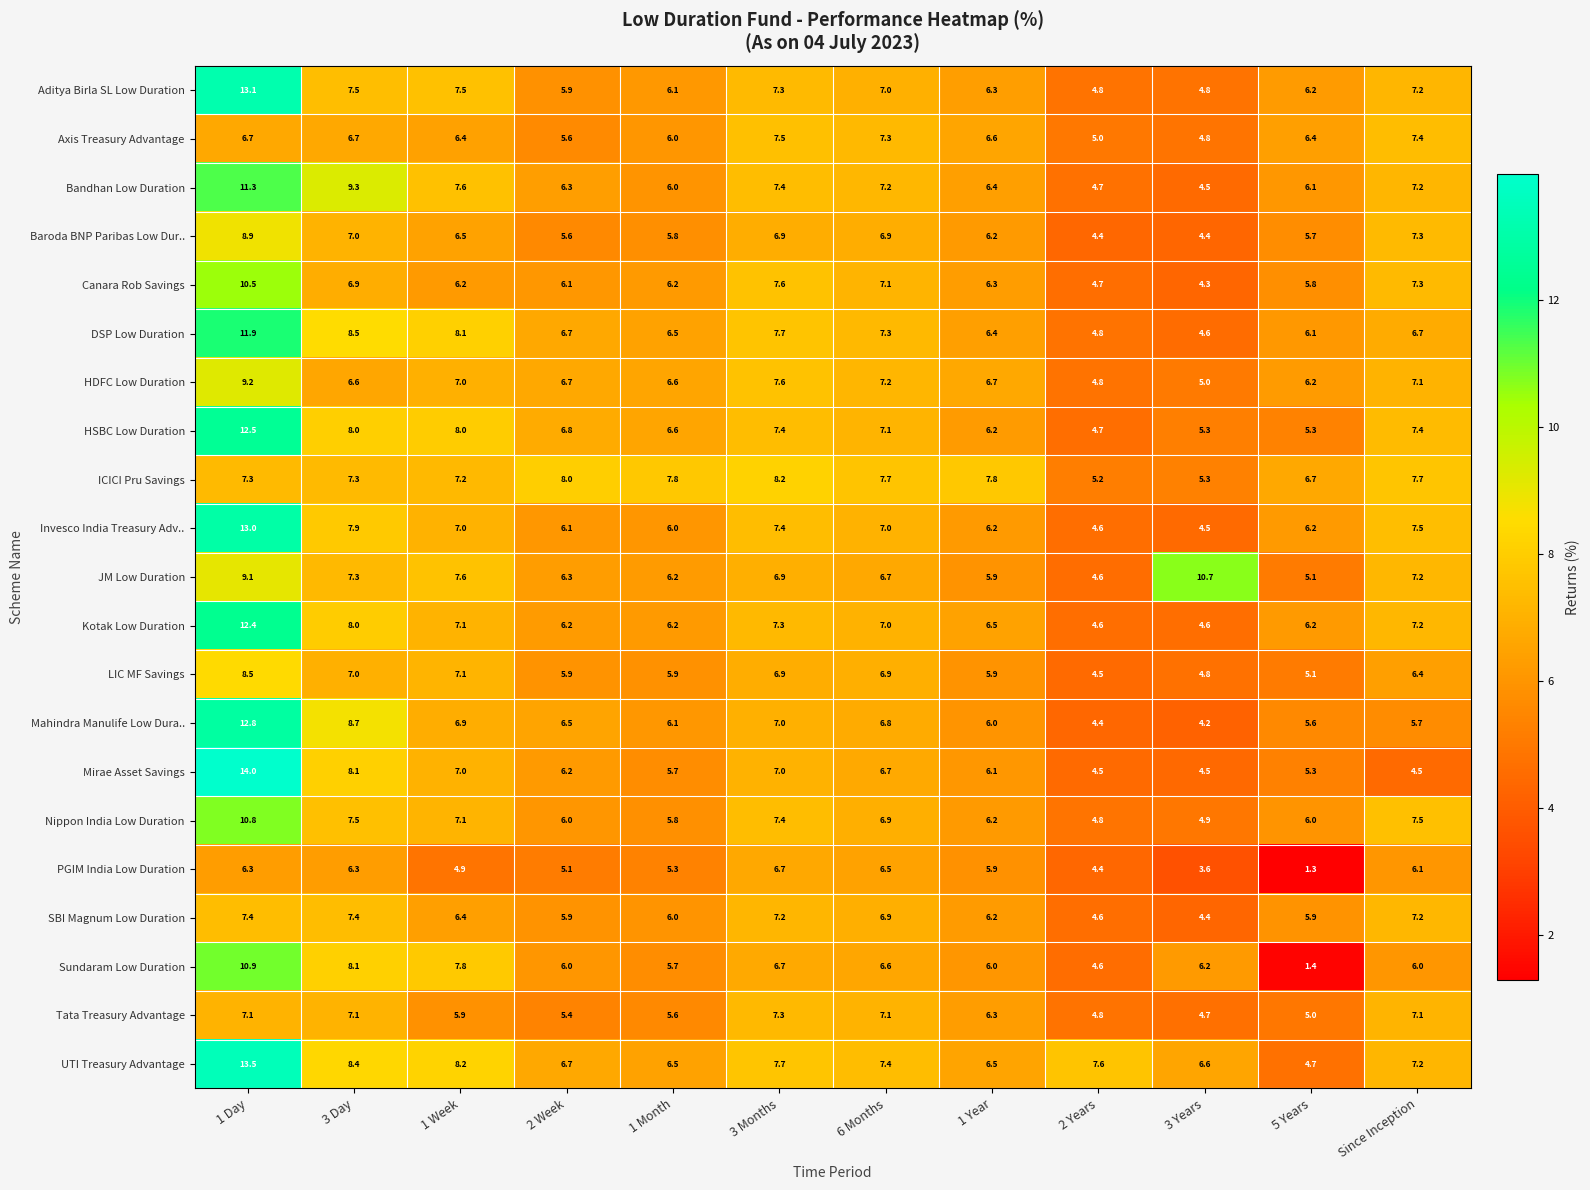

The Tata Treasury Advantage series shows 5.4 at 2 Week. True or false?

True